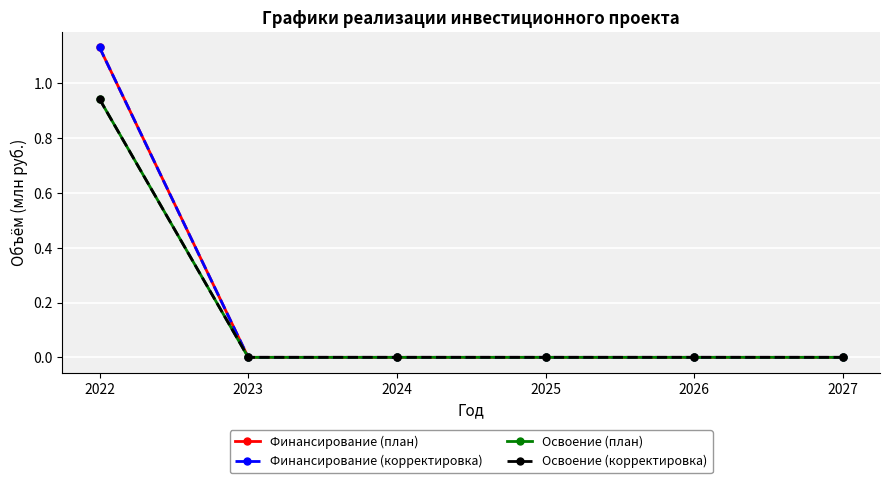

True or false: Финансирование (корректировка) has a value of 0.0 at 2026.

True